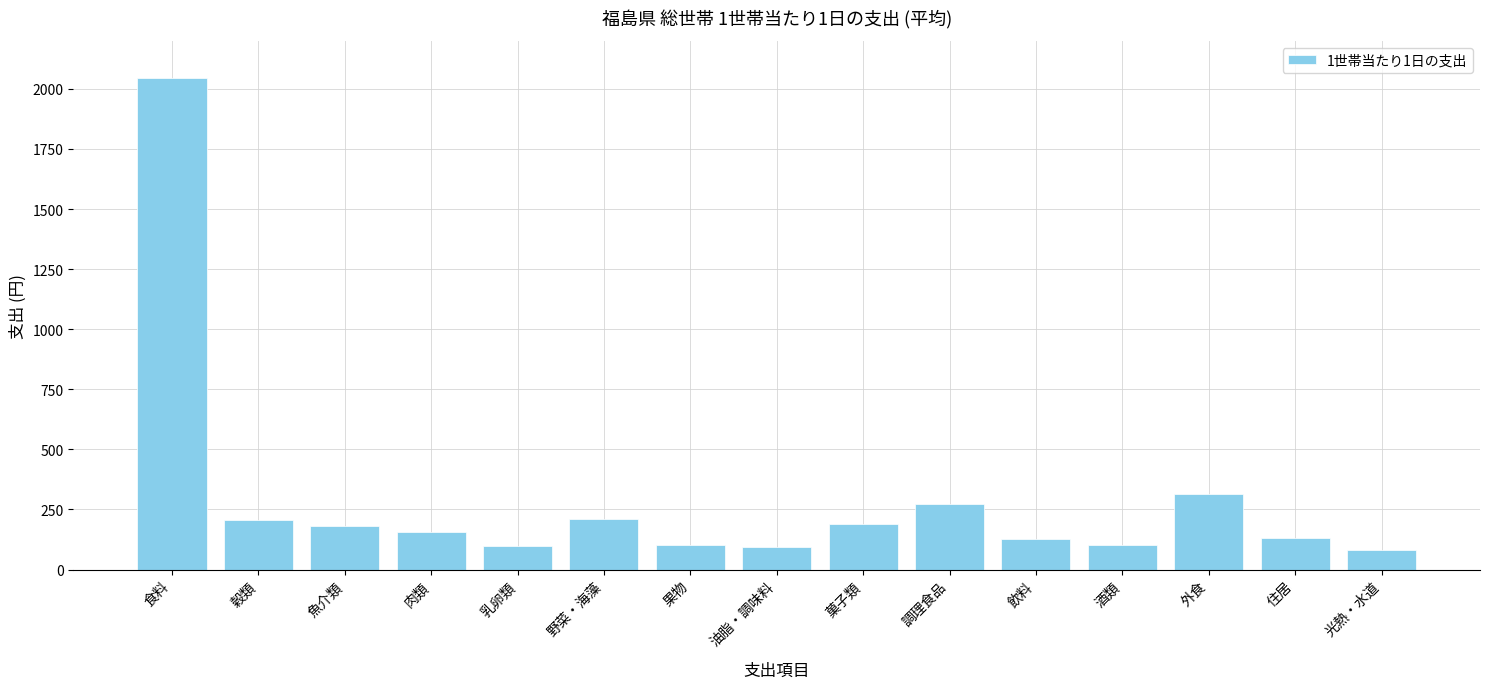

What is the difference between the maximum and minimum values?

1962.7